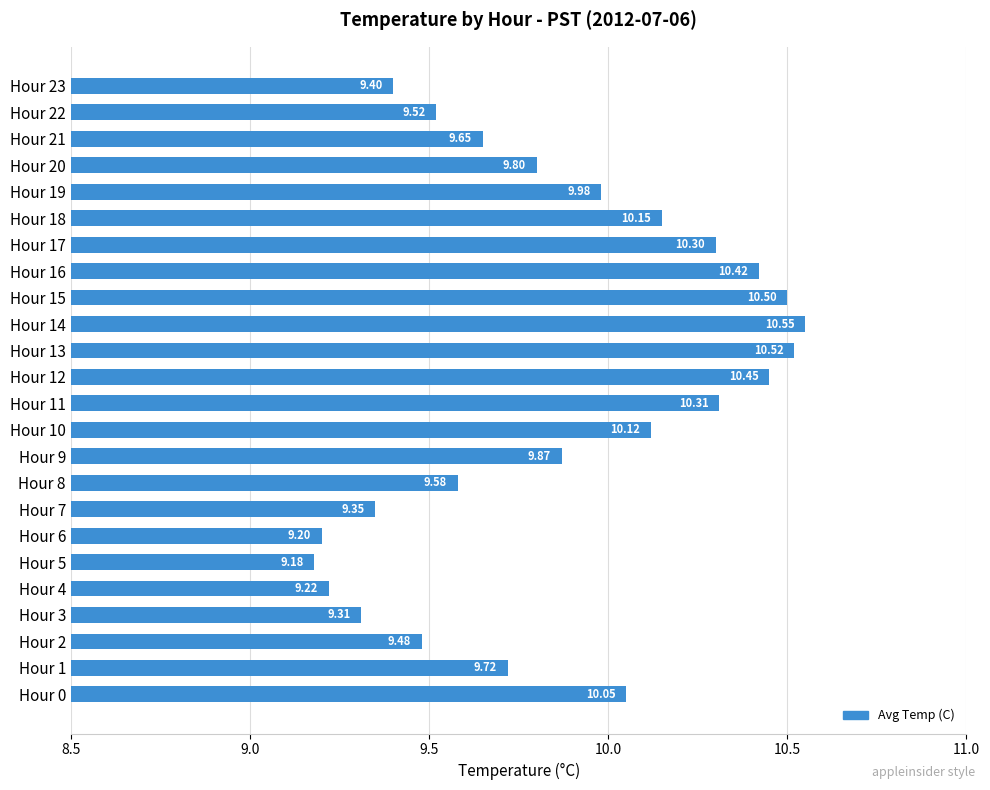

What is the ratio of the value at Hour 17 to the value at Hour 23?

1.1